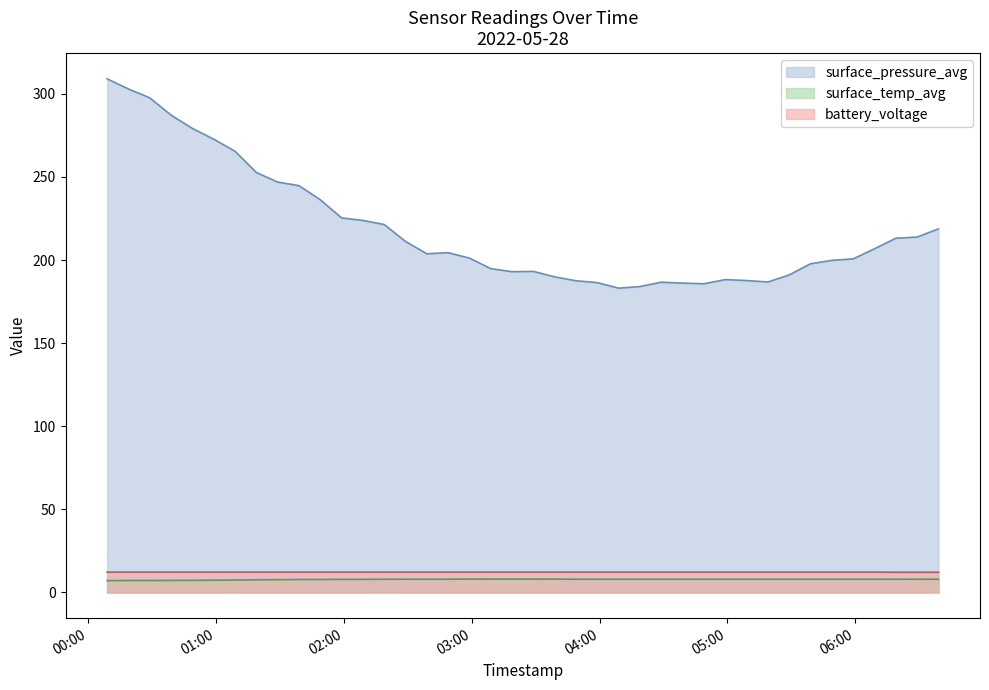

Rank the series by their maximum value, from lowest to highest.

surface_temp_avg, battery_voltage, surface_pressure_avg